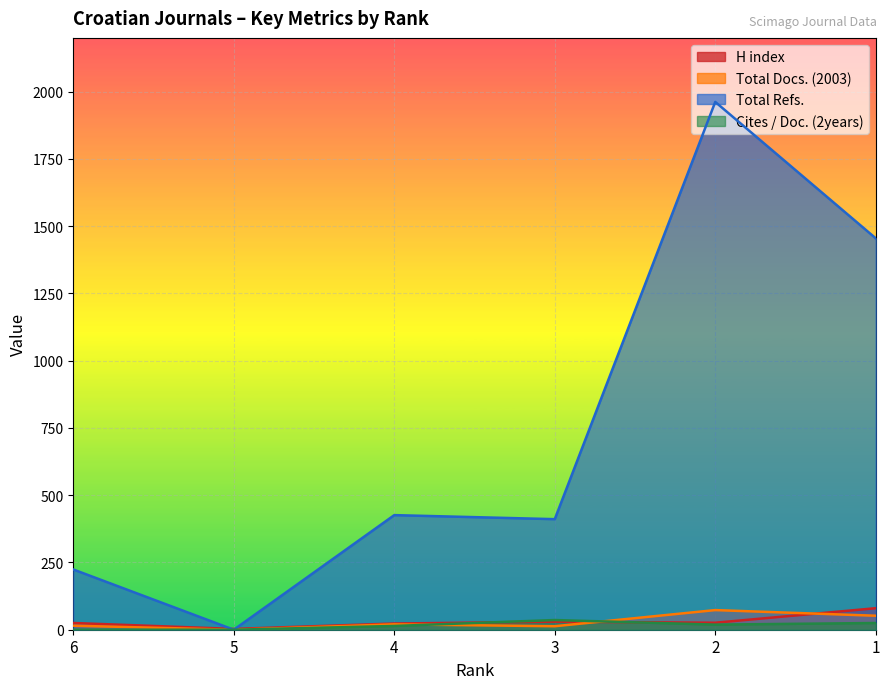

In Total Docs. (2003), how many points are lower than both neighbors (excluding endpoints)?

2